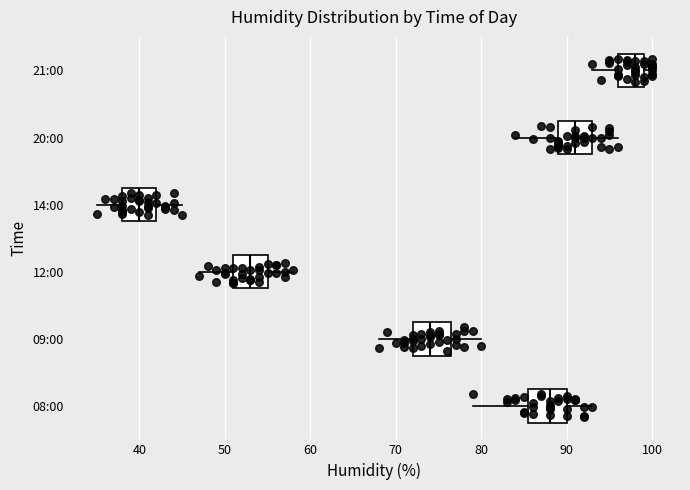

Reading bottom to top, transcribe this box plot: for each box, give where its median line is, the range the box spans, and where its two whiskers end, as read against the x-axis. The values are not printed on the chart, so give them approximately, as read against the axis.

08:00: median 88, box 86 to 90, whiskers 79 to 93
09:00: median 74, box 72 to 77, whiskers 68 to 80
12:00: median 53, box 51 to 55, whiskers 47 to 58
14:00: median 40, box 38 to 42, whiskers 35 to 45
20:00: median 91, box 89 to 93, whiskers 84 to 96
21:00: median 98, box 96 to 99, whiskers 93 to 100